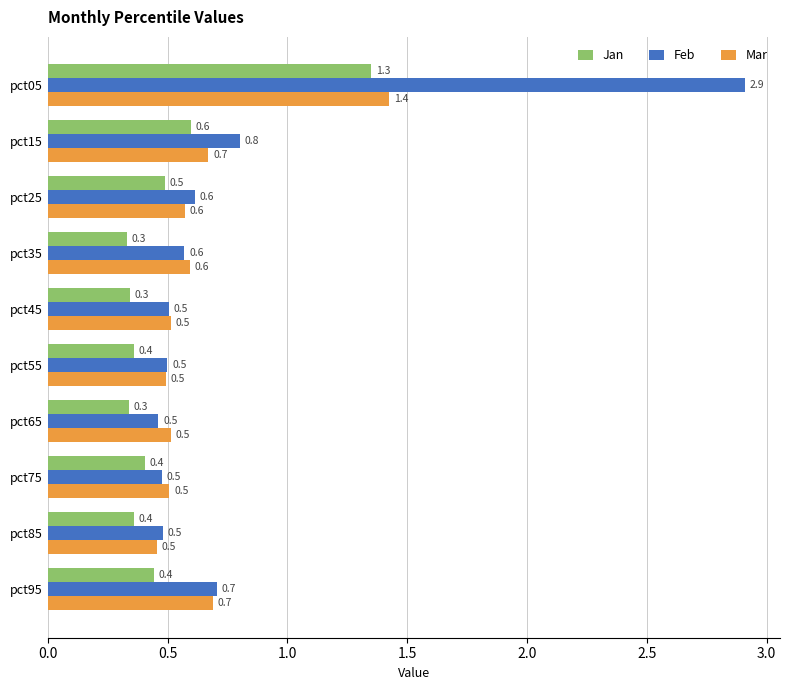

Rank the series by their average value, from highest to lowest.

Feb, Mar, Jan